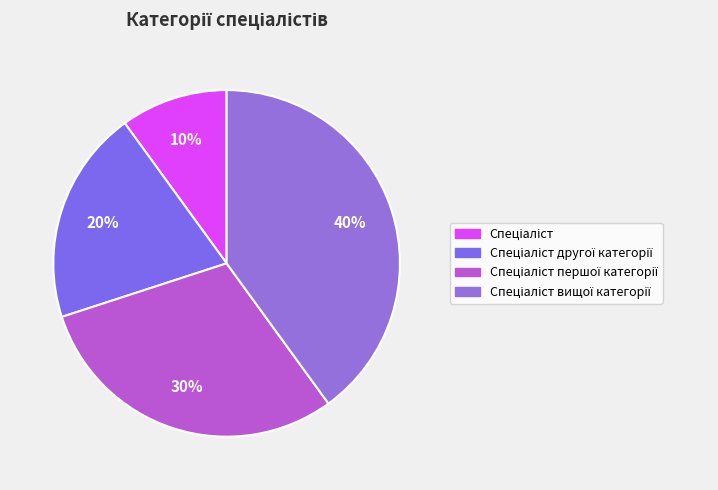

How many slices are in this pie chart?

4